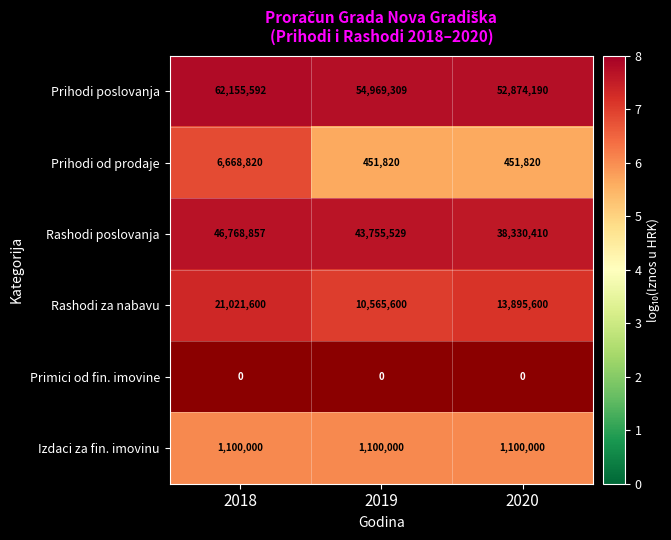

At which label does Prihodi od prodaje reach its peak?

2018